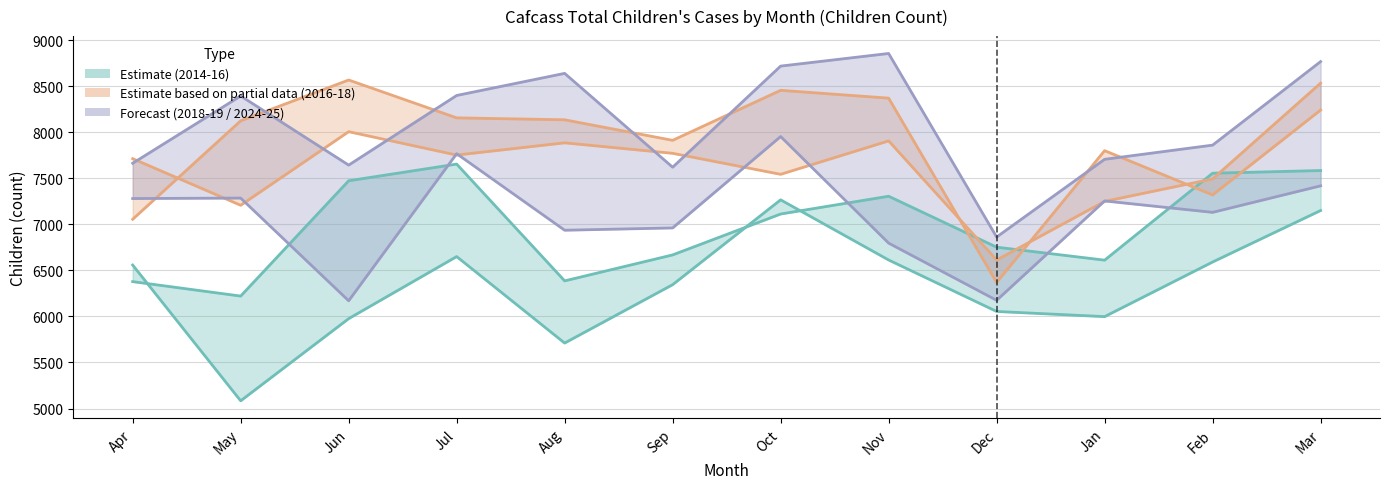

Reading left to right, what are all the values shown in this chart?

2014-15: 6558	5084	5976	6650	5711	6345	7266	6613	6054	5998	6591	7150
2015-16: 6378	6221	7473	7654	6386	6668	7112	7305	6752	6611	7555	7584
2016-17: 7713	7207	8006	7752	7885	7771	7543	7906	6613	7249	7493	8533
2017-18: 7055	8124	8567	8156	8135	7912	8455	8370	6369	7800	7319	8241
2018-19: 7663	8394	7643	8399	8639	7620	8718	8855	6862	7706	7860	8767
2024-25: 7280	7285	6170	7767	6936	6961	7953	6796	6175	7254	7130	7418